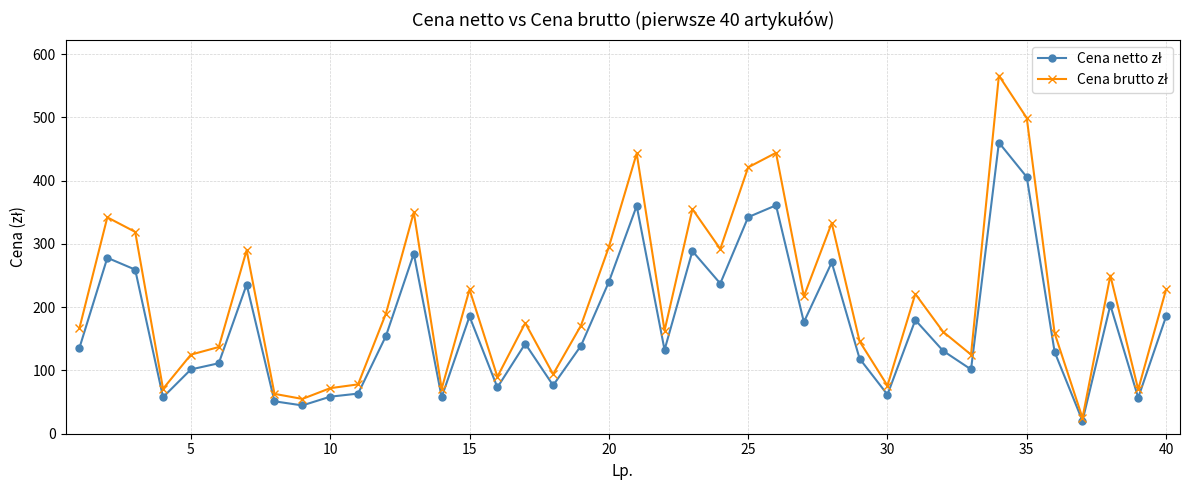

At how many categories does at least one series exceed 414?

5